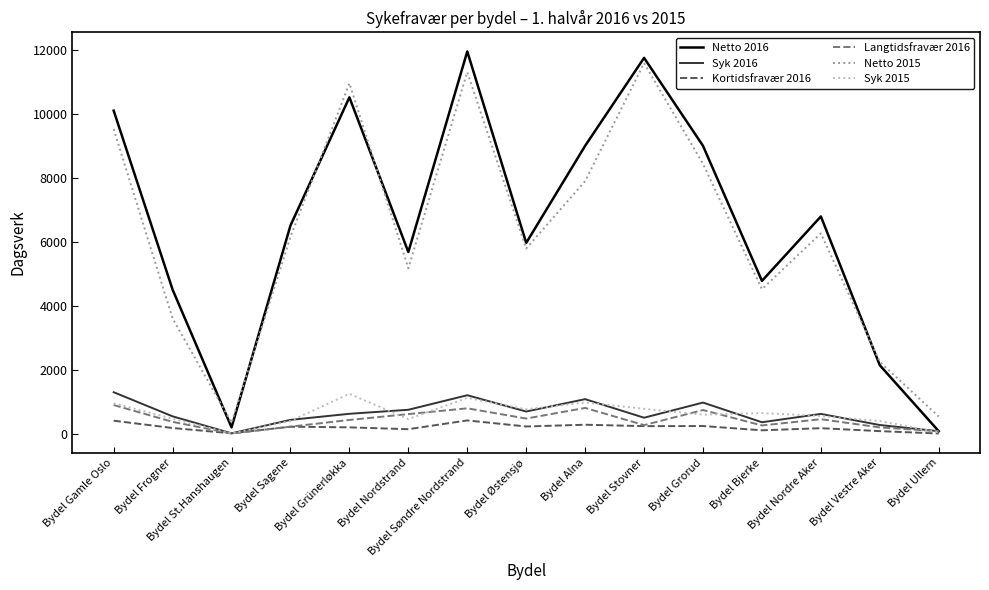

Which series has the largest range (max minus min)?

Netto 2016